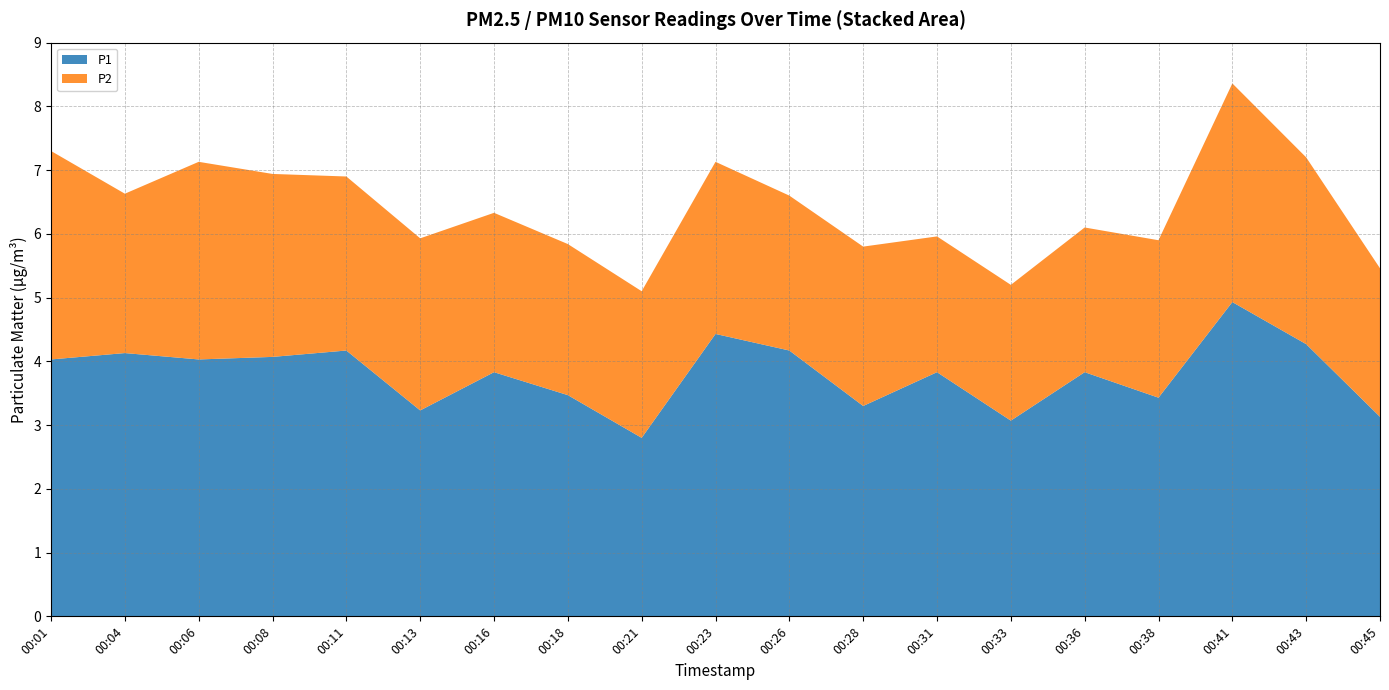

Reading left to right, what are all the values shown in this chart?

P1: 00:01=4.0	00:04=4.1	00:06=4.0	00:08=4.1	00:11=4.2	00:13=3.2	00:16=3.8	00:18=3.5	00:21=2.8	00:23=4.4	00:26=4.2	00:28=3.3	00:31=3.8	00:33=3.1	00:36=3.8	00:38=3.4	00:41=4.9	00:43=4.3	00:45=3.1
P2: 00:01=3.3	00:04=2.5	00:06=3.1	00:08=2.9	00:11=2.7	00:13=2.7	00:16=2.5	00:18=2.4	00:21=2.3	00:23=2.7	00:26=2.4	00:28=2.5	00:31=2.1	00:33=2.1	00:36=2.3	00:38=2.5	00:41=3.4	00:43=2.9	00:45=2.3